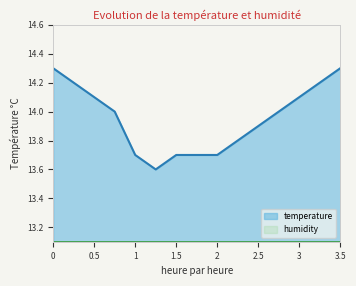

What is the value of the 9th point from the left?

13.7